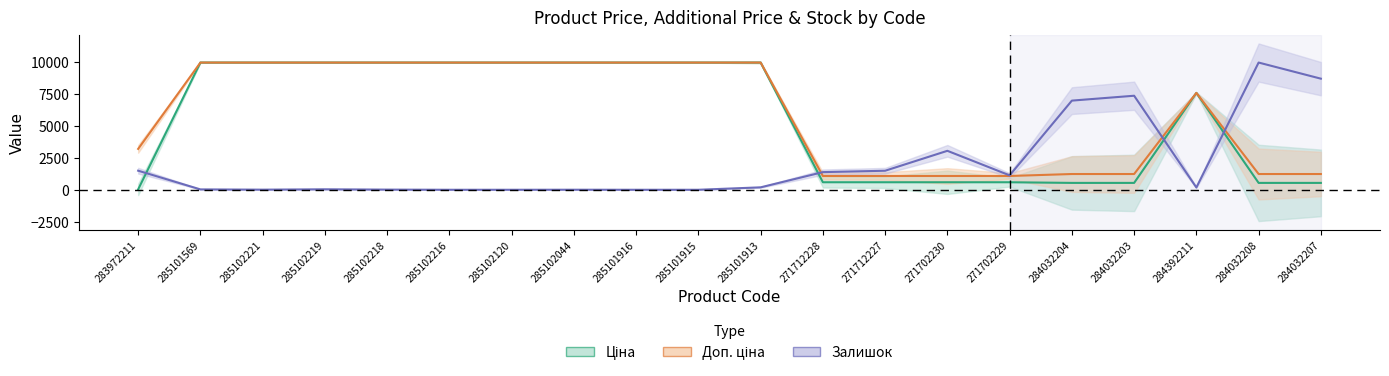

Where do Залишок and Доп. ціна first cross each other?

285101913 and 271712228